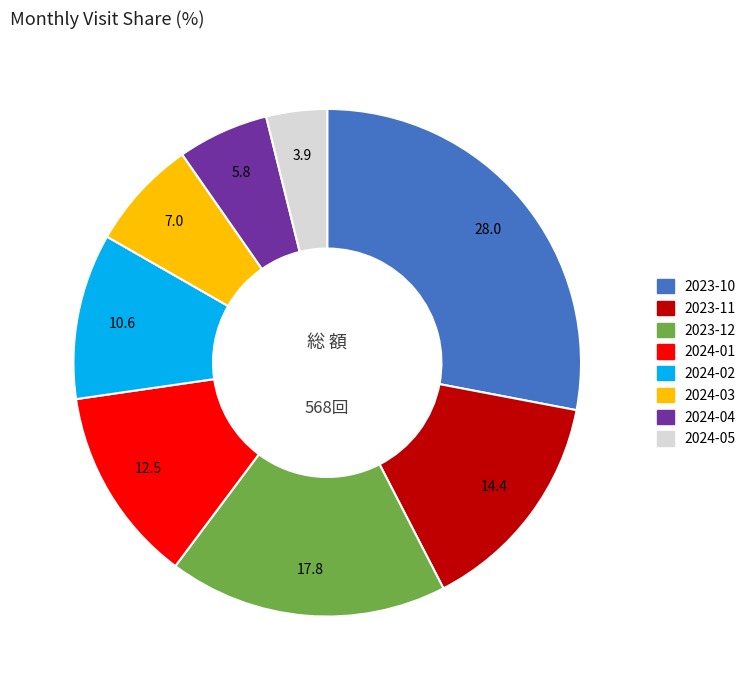

What is the largest slice in the pie chart?

2023-10